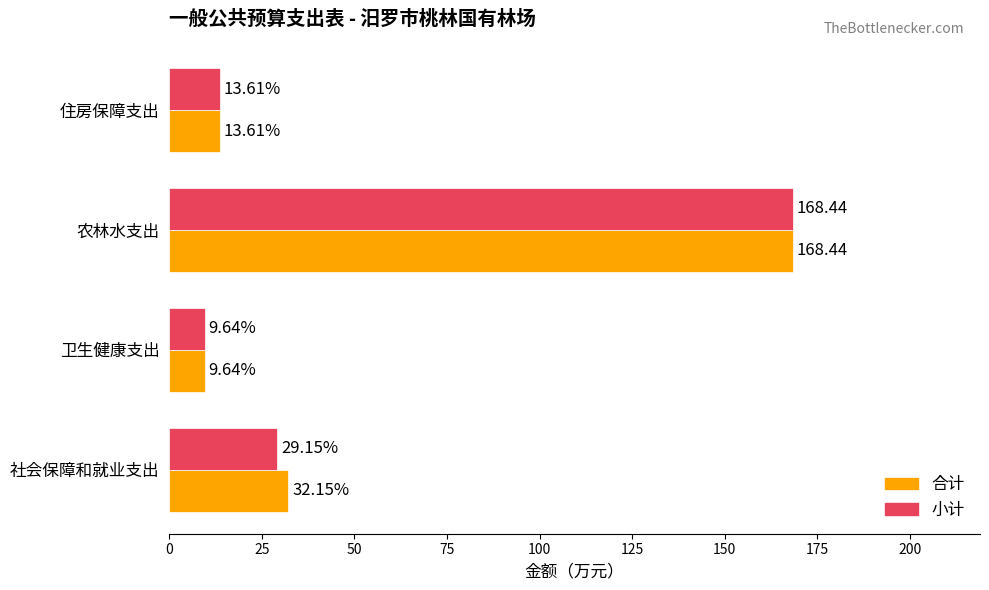

Which category has the lowest value in the 合计 series?

卫生健康支出